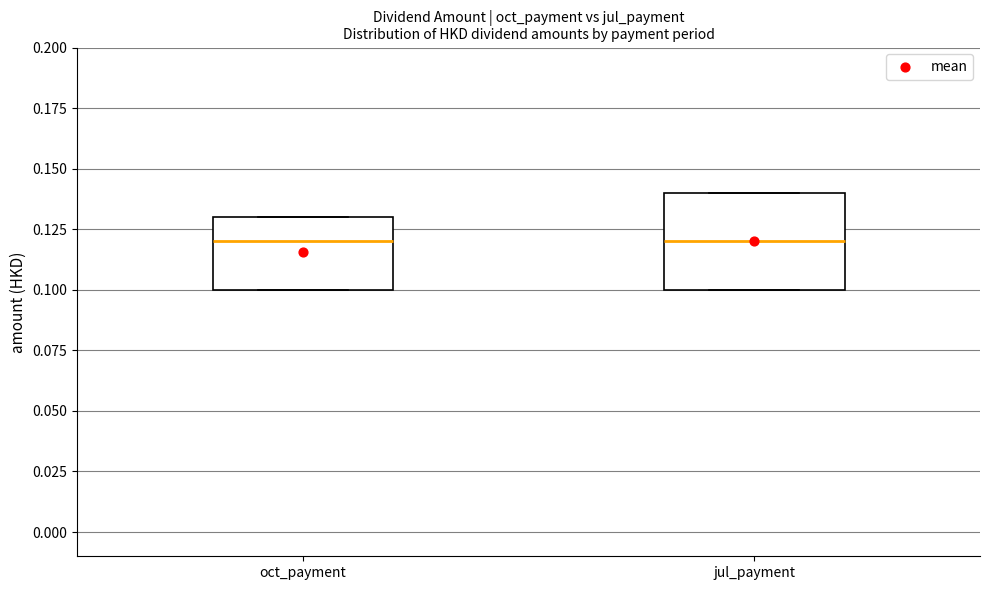

Reading left to right, transcribe this box plot: for each box, give where its median line is, the range the box spans, and where its two whiskers end, as read against the y-axis. The values are not printed on the chart, so give them approximately, as read against the axis.

oct_payment: median 0.12, box 0.10 to 0.13, whiskers 0.10 to 0.13
jul_payment: median 0.12, box 0.10 to 0.14, whiskers 0.10 to 0.14